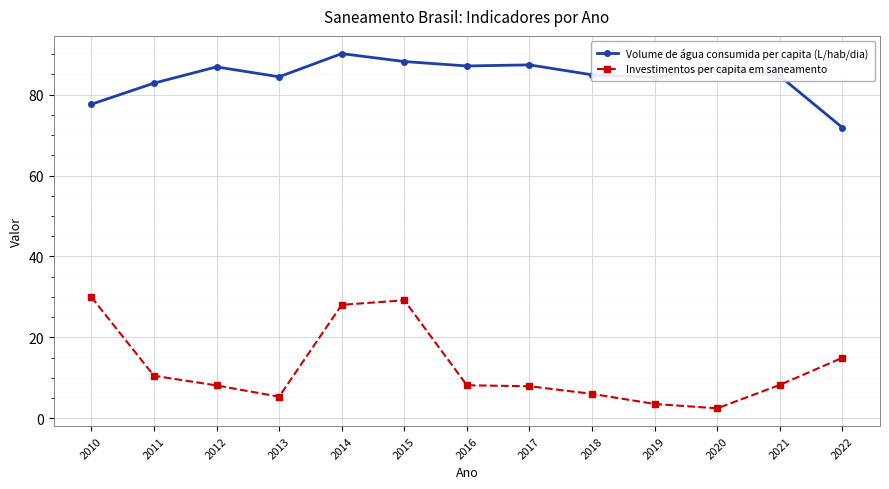

What is the spread (max minus min) of values at 2022?

56.9